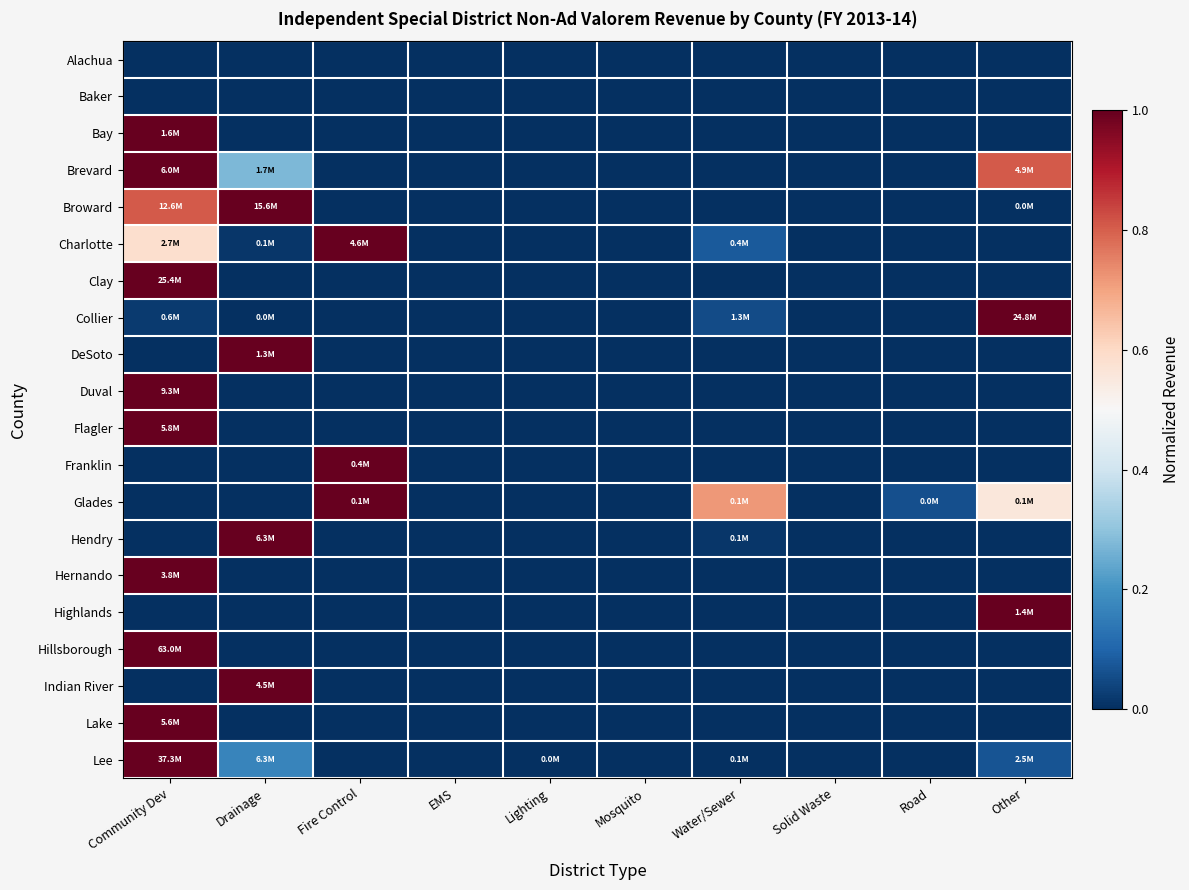

Reading left to right, list all the values displayed in this chart.

Alachua: Community Dev=0.0	Drainage=0.0	Fire Control=0.0	EMS=0.0	Lighting=0.0	Mosquito=0.0	Water/Sewer=0.0	Solid Waste=0.0	Road=0.0	Other=0.0
Baker: Community Dev=0.0	Drainage=0.0	Fire Control=0.0	EMS=0.0	Lighting=0.0	Mosquito=0.0	Water/Sewer=0.0	Solid Waste=0.0	Road=0.0	Other=0.0
Bay: Community Dev=1.0	Drainage=0.0	Fire Control=0.0	EMS=0.0	Lighting=0.0	Mosquito=0.0	Water/Sewer=0.0	Solid Waste=0.0	Road=0.0	Other=0.0
Brevard: Community Dev=1.0	Drainage=0.3	Fire Control=0.0	EMS=0.0	Lighting=0.0	Mosquito=0.0	Water/Sewer=0.0	Solid Waste=0.0	Road=0.0	Other=0.8
Broward: Community Dev=0.8	Drainage=1.0	Fire Control=0.0	EMS=0.0	Lighting=0.0	Mosquito=0.0	Water/Sewer=0.0	Solid Waste=0.0	Road=0.0	Other=0.0
Charlotte: Community Dev=0.6	Drainage=0.0	Fire Control=1.0	EMS=0.0	Lighting=0.0	Mosquito=0.0	Water/Sewer=0.1	Solid Waste=0.0	Road=0.0	Other=0.0
Clay: Community Dev=1.0	Drainage=0.0	Fire Control=0.0	EMS=0.0	Lighting=0.0	Mosquito=0.0	Water/Sewer=0.0	Solid Waste=0.0	Road=0.0	Other=0.0
Collier: Community Dev=0.0	Drainage=0.0	Fire Control=0.0	EMS=0.0	Lighting=0.0	Mosquito=0.0	Water/Sewer=0.1	Solid Waste=0.0	Road=0.0	Other=1.0
DeSoto: Community Dev=0.0	Drainage=1.0	Fire Control=0.0	EMS=0.0	Lighting=0.0	Mosquito=0.0	Water/Sewer=0.0	Solid Waste=0.0	Road=0.0	Other=0.0
Duval: Community Dev=1.0	Drainage=0.0	Fire Control=0.0	EMS=0.0	Lighting=0.0	Mosquito=0.0	Water/Sewer=0.0	Solid Waste=0.0	Road=0.0	Other=0.0
Flagler: Community Dev=1.0	Drainage=0.0	Fire Control=0.0	EMS=0.0	Lighting=0.0	Mosquito=0.0	Water/Sewer=0.0	Solid Waste=0.0	Road=0.0	Other=0.0
Franklin: Community Dev=0.0	Drainage=0.0	Fire Control=1.0	EMS=0.0	Lighting=0.0	Mosquito=0.0	Water/Sewer=0.0	Solid Waste=0.0	Road=0.0	Other=0.0
Glades: Community Dev=0.0	Drainage=0.0	Fire Control=1.0	EMS=0.0	Lighting=0.0	Mosquito=0.0	Water/Sewer=0.7	Solid Waste=0.0	Road=0.1	Other=0.6
Hendry: Community Dev=0.0	Drainage=1.0	Fire Control=0.0	EMS=0.0	Lighting=0.0	Mosquito=0.0	Water/Sewer=0.0	Solid Waste=0.0	Road=0.0	Other=0.0
Hernando: Community Dev=1.0	Drainage=0.0	Fire Control=0.0	EMS=0.0	Lighting=0.0	Mosquito=0.0	Water/Sewer=0.0	Solid Waste=0.0	Road=0.0	Other=0.0
Highlands: Community Dev=0.0	Drainage=0.0	Fire Control=0.0	EMS=0.0	Lighting=0.0	Mosquito=0.0	Water/Sewer=0.0	Solid Waste=0.0	Road=0.0	Other=1.0
Hillsborough: Community Dev=1.0	Drainage=0.0	Fire Control=0.0	EMS=0.0	Lighting=0.0	Mosquito=0.0	Water/Sewer=0.0	Solid Waste=0.0	Road=0.0	Other=0.0
Indian River: Community Dev=0.0	Drainage=1.0	Fire Control=0.0	EMS=0.0	Lighting=0.0	Mosquito=0.0	Water/Sewer=0.0	Solid Waste=0.0	Road=0.0	Other=0.0
Lake: Community Dev=1.0	Drainage=0.0	Fire Control=0.0	EMS=0.0	Lighting=0.0	Mosquito=0.0	Water/Sewer=0.0	Solid Waste=0.0	Road=0.0	Other=0.0
Lee: Community Dev=1.0	Drainage=0.2	Fire Control=0.0	EMS=0.0	Lighting=0.0	Mosquito=0.0	Water/Sewer=0.0	Solid Waste=0.0	Road=0.0	Other=0.1